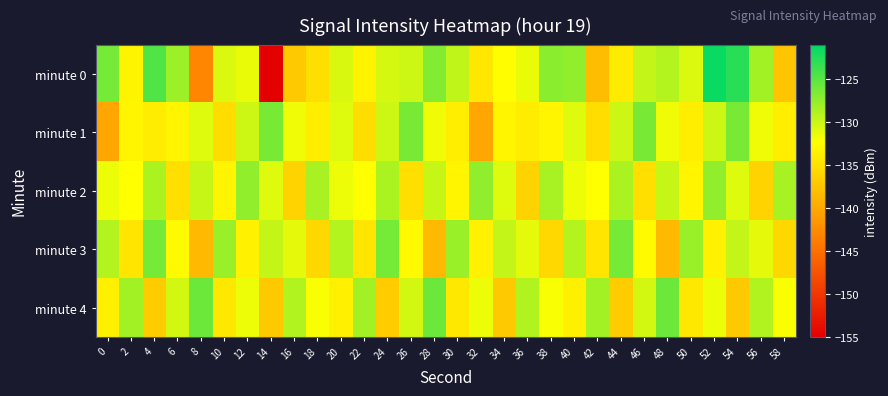

Reading left to right, list all the values displayed in this chart.

minute 0: 0=-126.3	2=-133.3	4=-124.7	6=-128.0	8=-142.9	10=-130.7	12=-131.4	14=-155.0	16=-137.1	18=-135.2	20=-130.7	22=-133.4	24=-130.5	26=-130.1	28=-126.7	30=-129.5	32=-134.5	34=-132.4	36=-131.5	38=-127.2	40=-127.5	42=-138.2	44=-134.1	46=-129.7	48=-129.1	50=-130.8	52=-121.4	54=-122.8	56=-128.2	58=-137.4
minute 1: 0=-140.2	2=-133.2	4=-133.9	6=-133.2	8=-130.9	10=-135.3	12=-130.1	14=-126.4	16=-131.7	18=-133.8	20=-130.9	22=-135.3	24=-130.1	26=-126.4	28=-131.7	30=-133.8	32=-140.2	34=-133.2	36=-133.9	38=-133.2	40=-130.9	42=-135.3	44=-130.1	46=-126.4	48=-131.7	50=-133.8	52=-130.1	54=-126.4	56=-131.7	58=-133.8
minute 2: 0=-131.5	2=-132.3	4=-128.7	6=-135.2	8=-129.8	10=-133.1	12=-127.4	14=-130.9	16=-136.2	18=-128.5	20=-131.5	22=-132.3	24=-128.7	26=-135.2	28=-129.8	30=-133.1	32=-127.4	34=-130.9	36=-136.2	38=-128.5	40=-131.5	42=-132.3	44=-128.7	46=-135.2	48=-129.8	50=-133.1	52=-127.4	54=-130.9	56=-136.2	58=-128.5
minute 3: 0=-129.1	2=-134.6	4=-126.3	6=-132.8	8=-138.4	10=-127.9	12=-133.5	14=-129.7	16=-131.2	18=-135.8	20=-129.1	22=-134.6	24=-126.3	26=-132.8	28=-138.4	30=-127.9	32=-133.5	34=-129.7	36=-131.2	38=-135.8	40=-129.1	42=-134.6	44=-126.3	46=-132.8	48=-138.4	50=-127.9	52=-133.5	54=-129.7	56=-131.2	58=-135.8
minute 4: 0=-133.7	2=-128.2	4=-136.9	6=-130.4	8=-125.8	10=-134.3	12=-131.6	14=-137.2	16=-128.9	18=-132.1	20=-133.7	22=-128.2	24=-136.9	26=-130.4	28=-125.8	30=-134.3	32=-131.6	34=-137.2	36=-128.9	38=-132.1	40=-133.7	42=-128.2	44=-136.9	46=-130.4	48=-125.8	50=-134.3	52=-131.6	54=-137.2	56=-128.9	58=-132.1